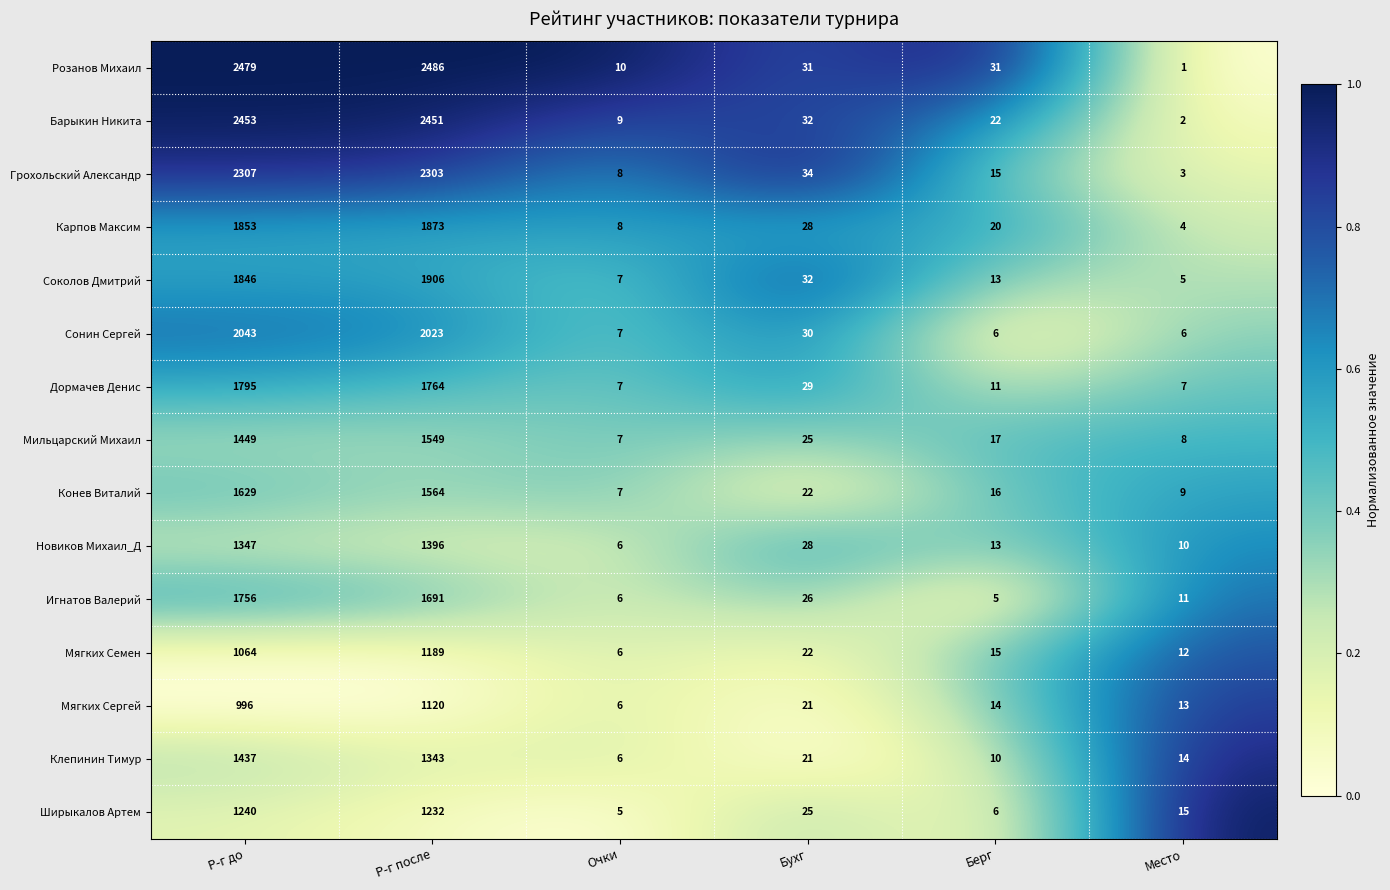

At Р-г до, list the series in order from smallest to largest.

Мягких Сергей, Мягких Семен, Ширыкалов Артем, Новиков Михаил_Д, Клепинин Тимур, Мильцарский Михаил, Конев Виталий, Игнатов Валерий, Дормачев Денис, Соколов Дмитрий, Карпов Максим, Сонин Сергей, Грохольский Александр, Барыкин Никита, Розанов Михаил